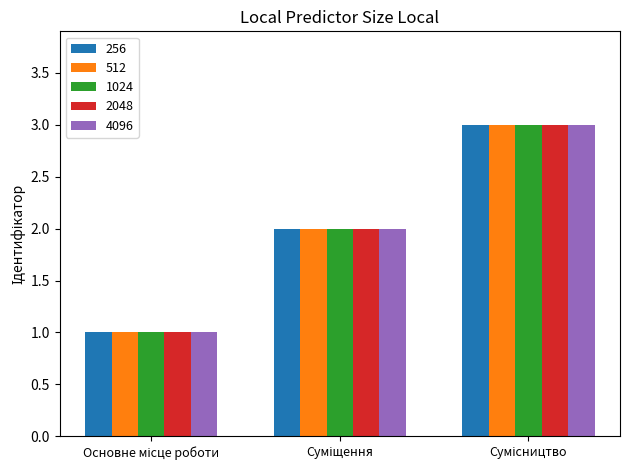

How many data points in 2048 are less than 2?

1